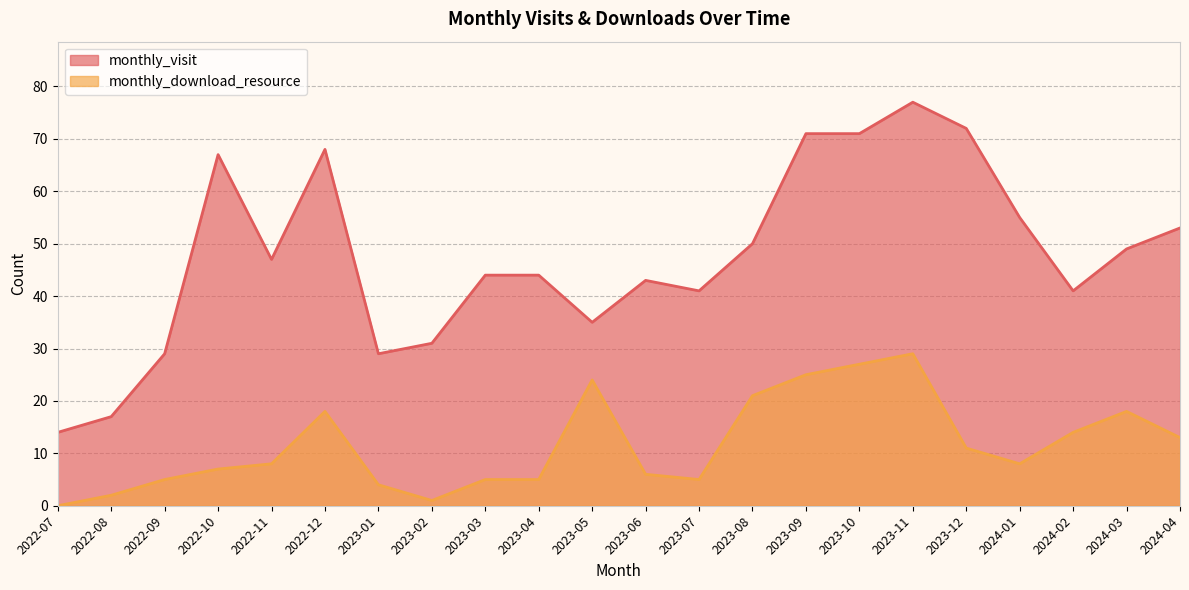

What is the difference between the maximum and second lowest values in the monthly_visit series?

60